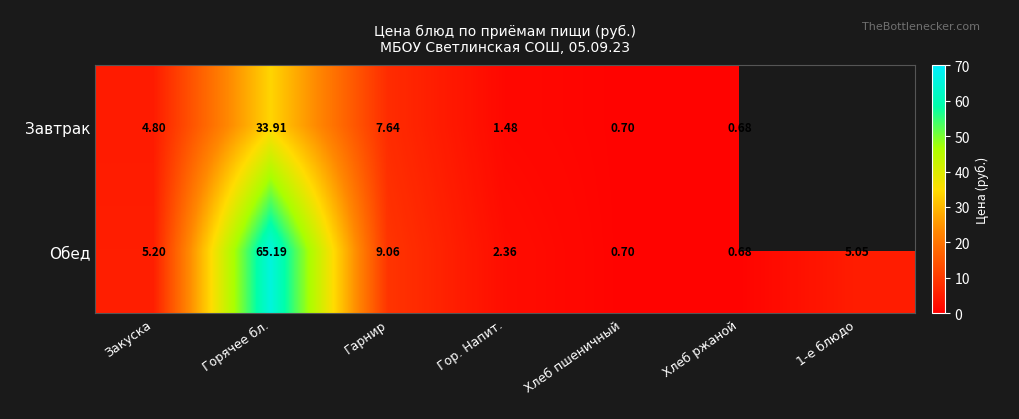

What is the sum of the Обед values at Горячее бл. and Закуска?

70.4